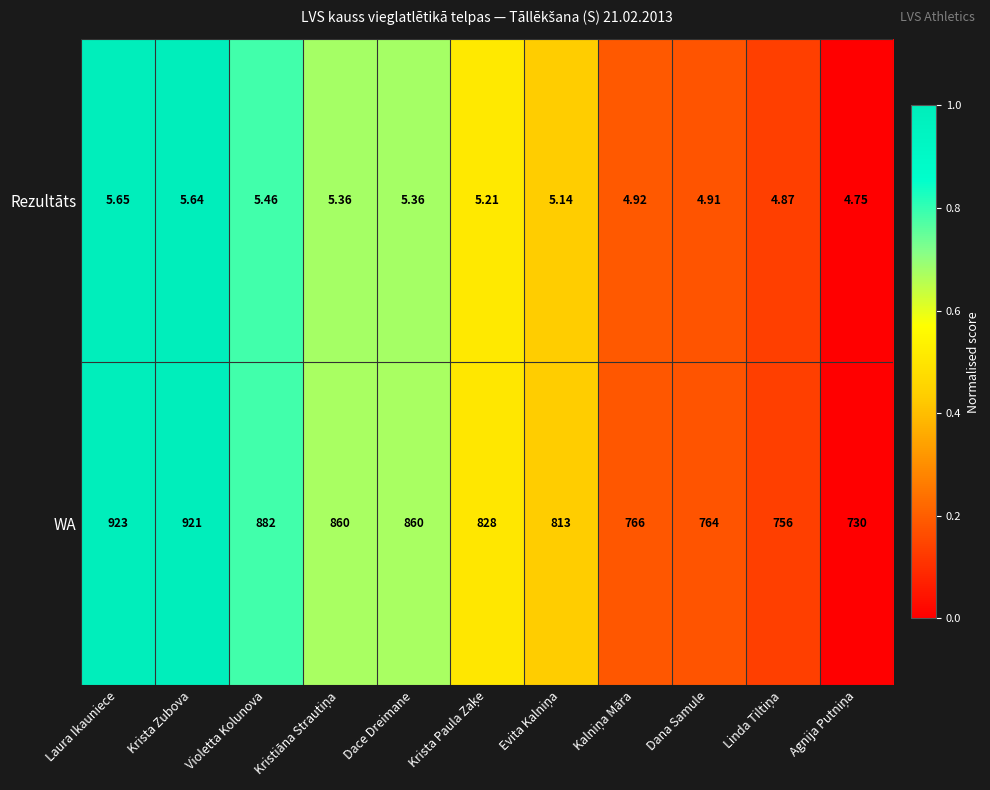

At which category is the sum across all series the highest?

Laura Ikauniece